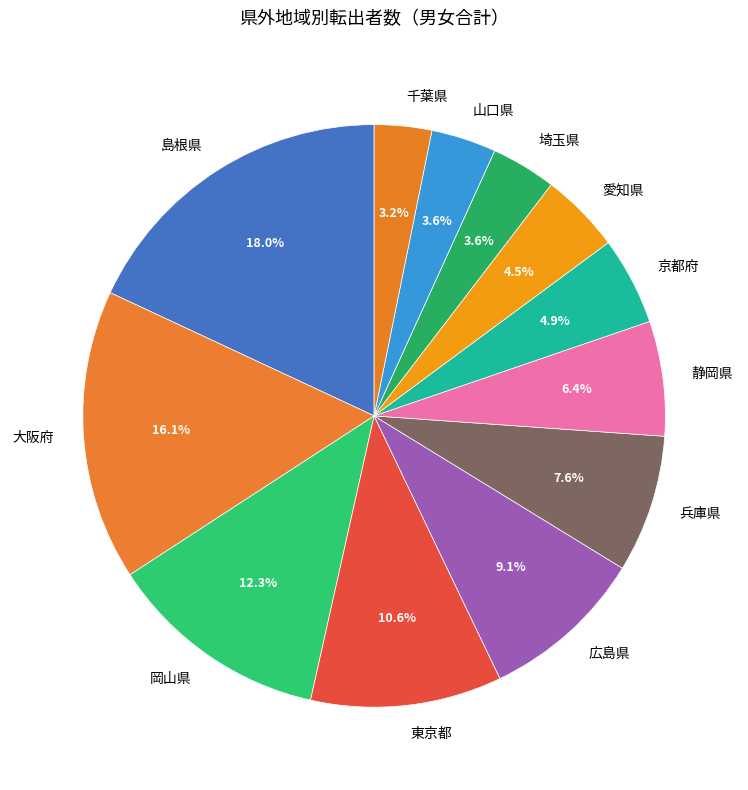

Which slice is the largest?

島根県